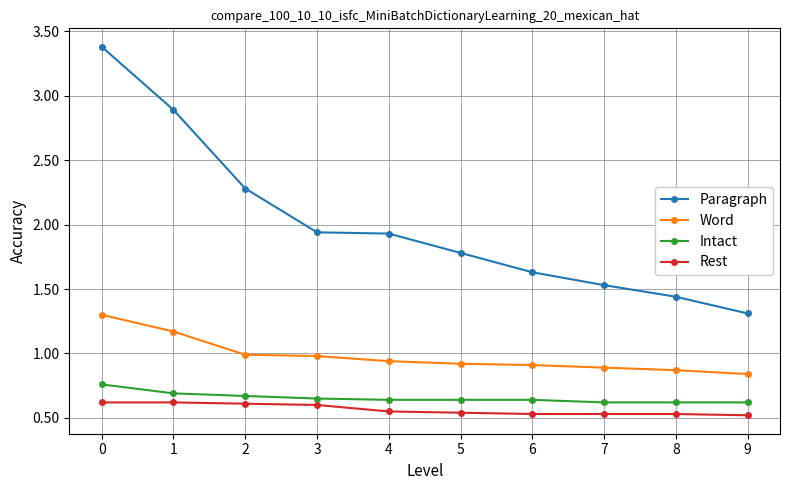

Between 3 and 4, which series saw the biggest shift?

Rest